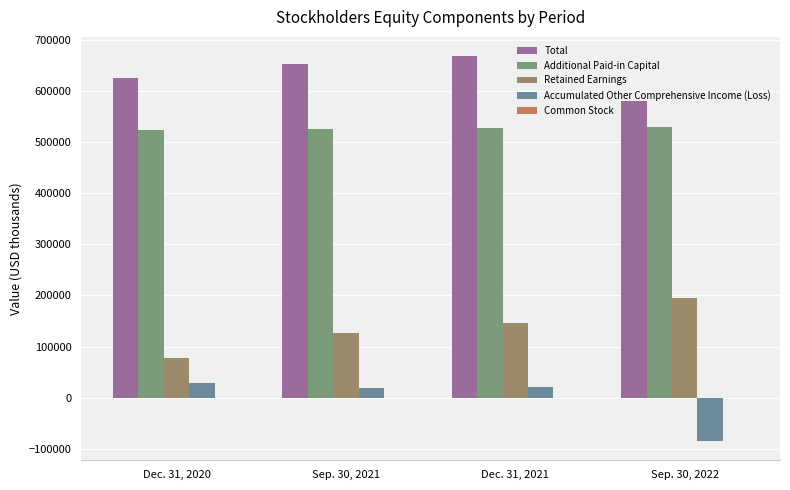

What is the maximum value for Additional Paid-in Capital?

529646